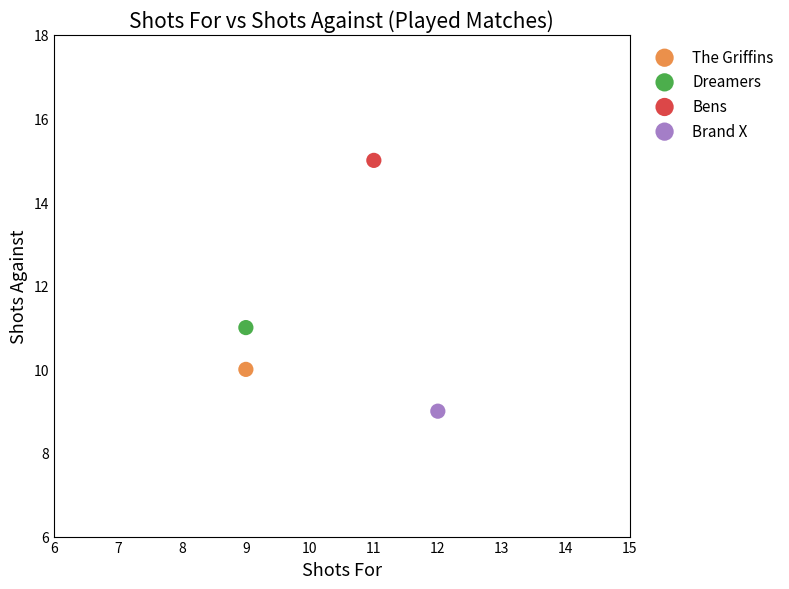

What are all the series names shown in the legend?

The Griffins, Dreamers, Bens, Brand X